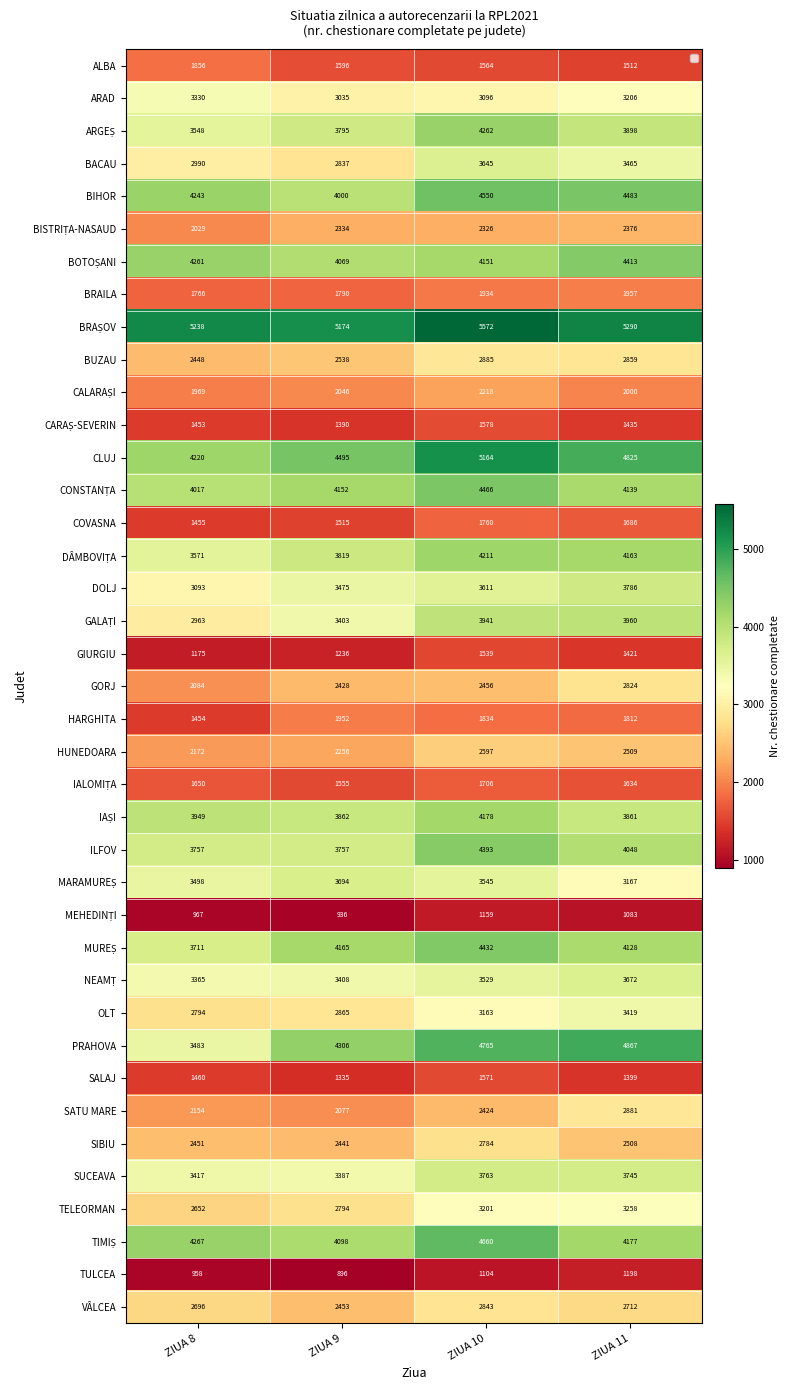

The value of HARGHITA at ZIUA 11 is 388. True or false?

False